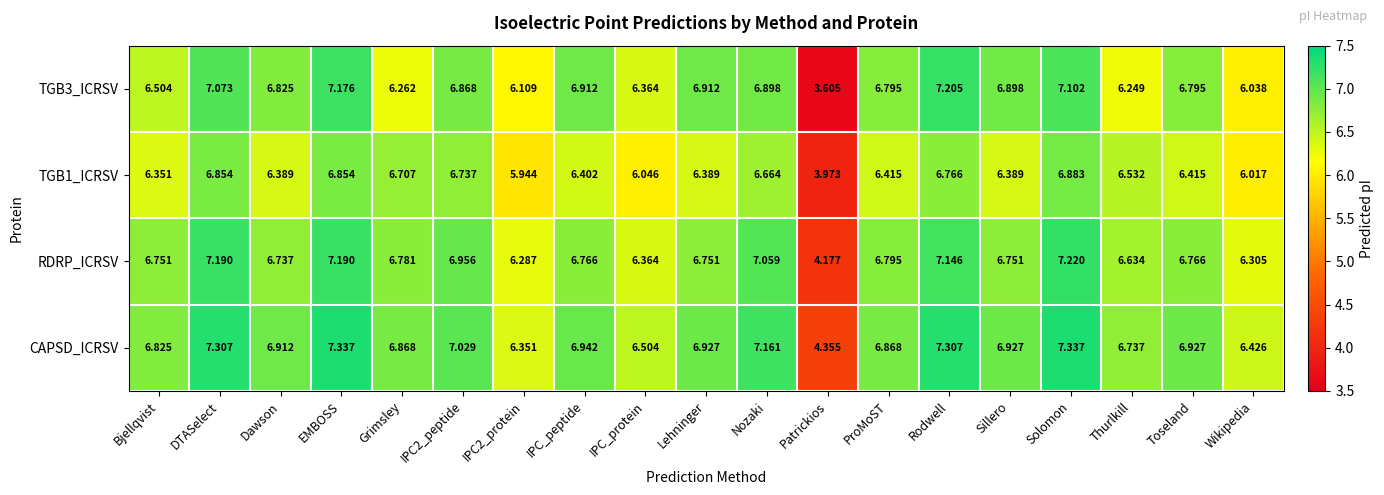

Which category has the lowest value in the CAPSD_ICRSV series?

Patrickios